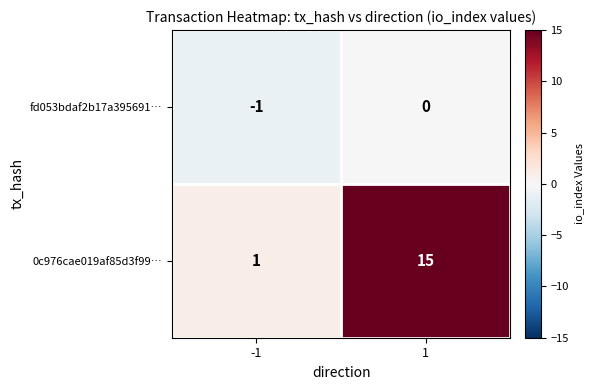

At which category does the chart reach its peak across all series?

1